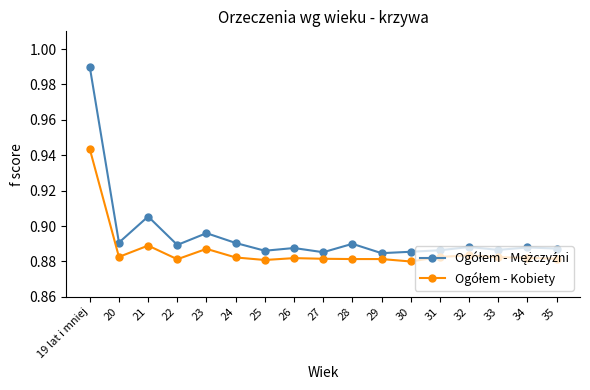

Which label corresponds to the largest value in the chart?

19 lat i mniej